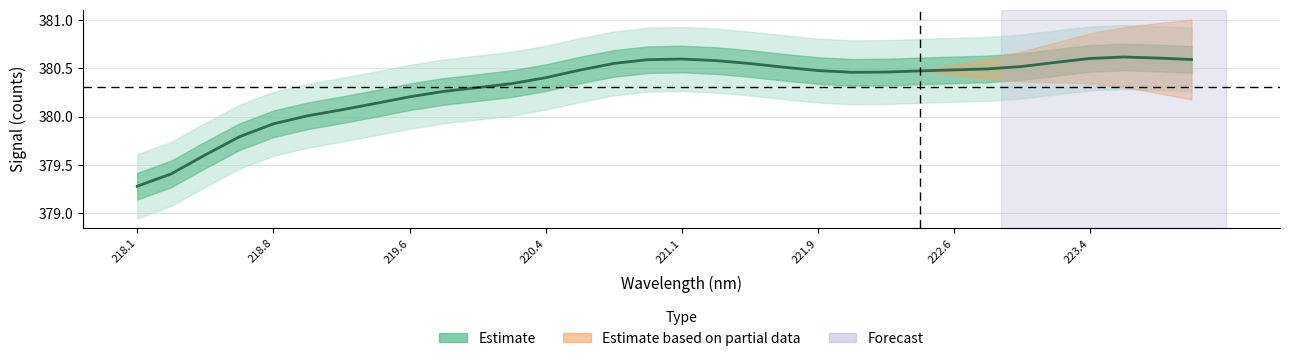

What is the maximum value shown in the chart?

380.6